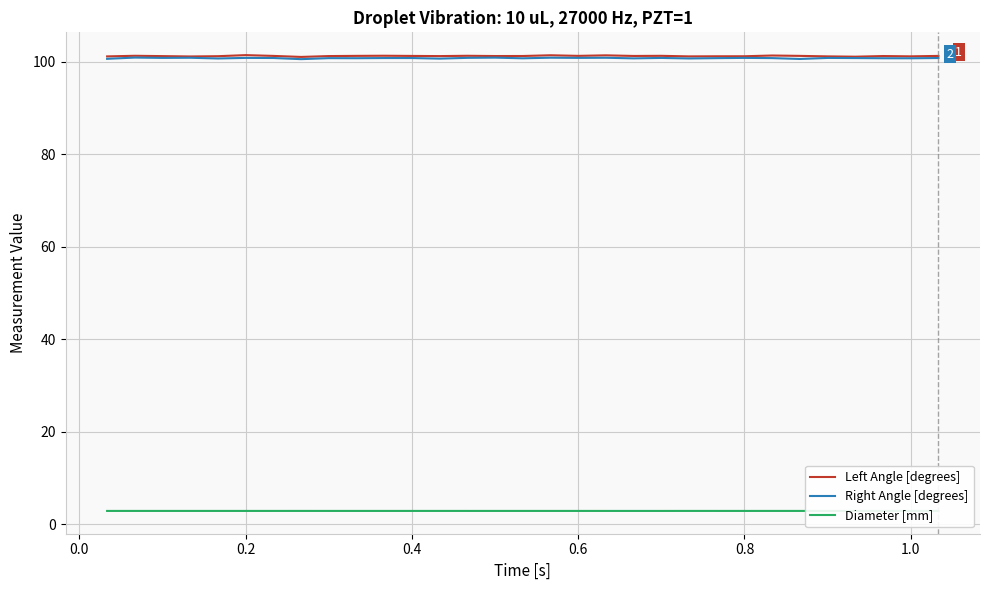

What is the smallest value displayed?

2.9